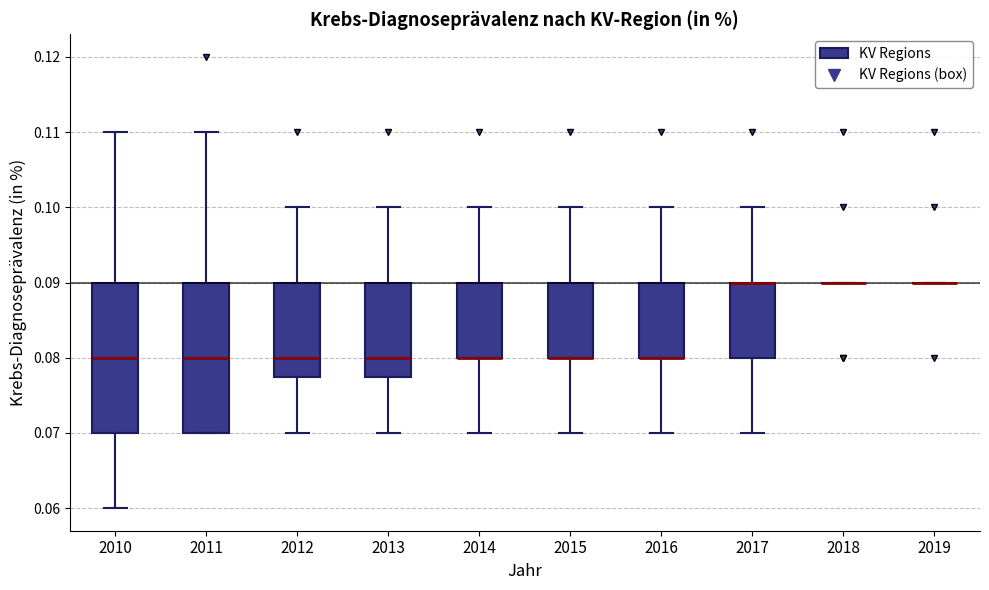

Reading left to right, read every box against the y-axis: the position of its median line, the range the box covers, and the ends of its whiskers. The values are not printed on the chart, so give them approximately, as read against the axis.

2010: median 0.080, box 0.070 to 0.090, whiskers 0.060 to 0.110
2011: median 0.080, box 0.070 to 0.090, whiskers 0.070 to 0.110
2012: median 0.080, box 0.078 to 0.090, whiskers 0.070 to 0.100
2013: median 0.080, box 0.078 to 0.090, whiskers 0.070 to 0.100
2014: median 0.080 (drawn on the box's lower edge), box 0.080 to 0.090, whiskers 0.070 to 0.100
2015: median 0.080 (drawn on the box's lower edge), box 0.080 to 0.090, whiskers 0.070 to 0.100
2016: median 0.080 (drawn on the box's lower edge), box 0.080 to 0.090, whiskers 0.070 to 0.100
2017: median 0.090 (drawn on the box's upper edge), box 0.080 to 0.090, whiskers 0.070 to 0.100
2018: box collapsed to a line at 0.090, whiskers 0.090 to 0.090
2019: box collapsed to a line at 0.090, whiskers 0.090 to 0.090